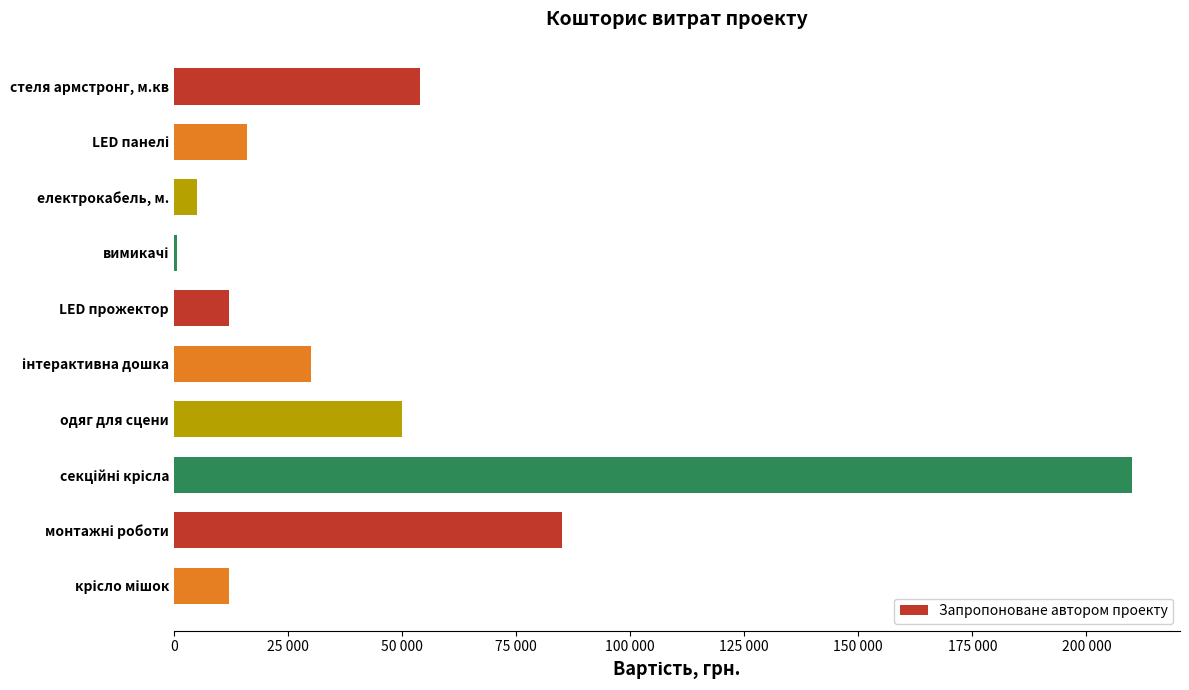

What is the greatest value displayed?

210000